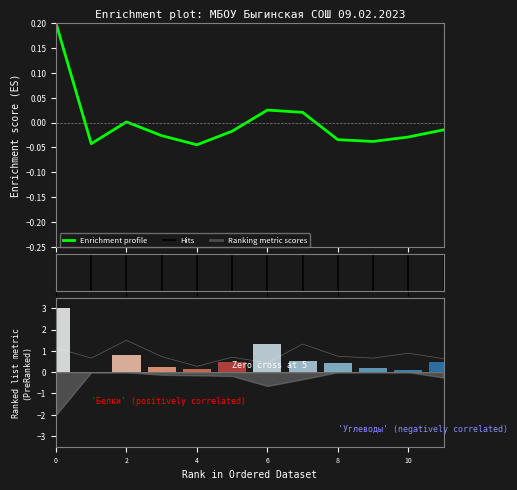

What is the label of the 1st bar from the right?

11